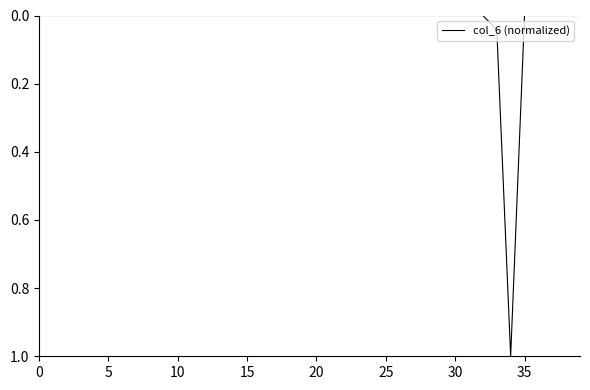

What is the difference between the maximum and minimum values?

1.0